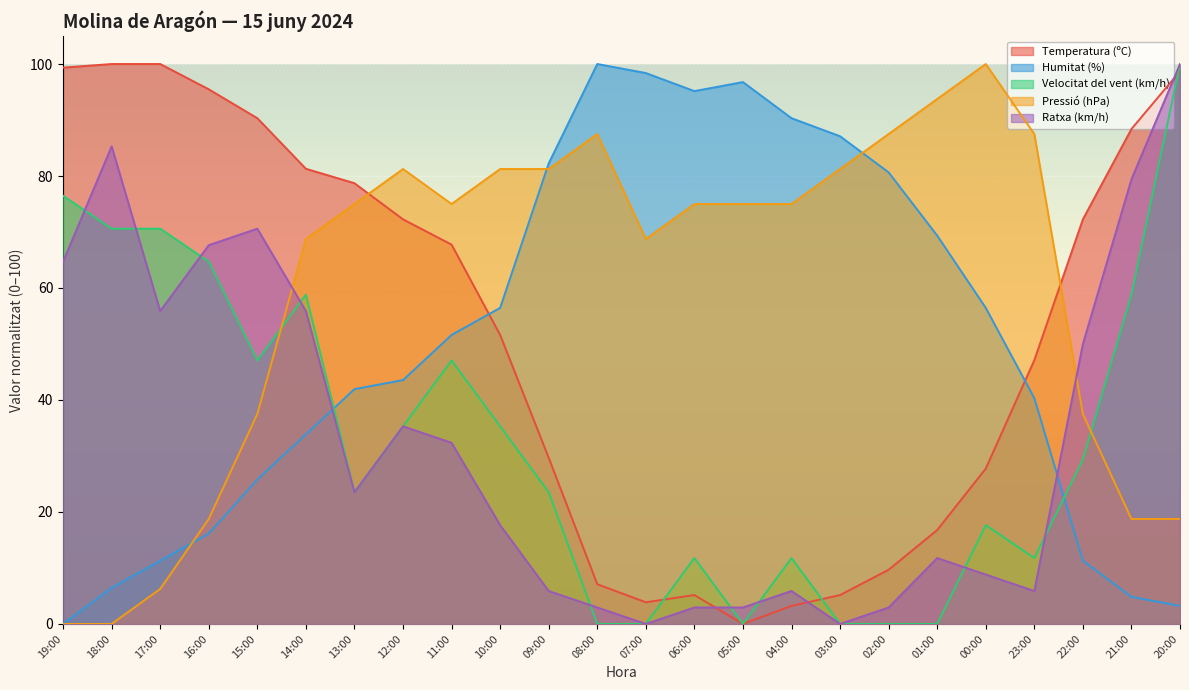

Which series has the largest total across all categories?

Pressió (hPa)